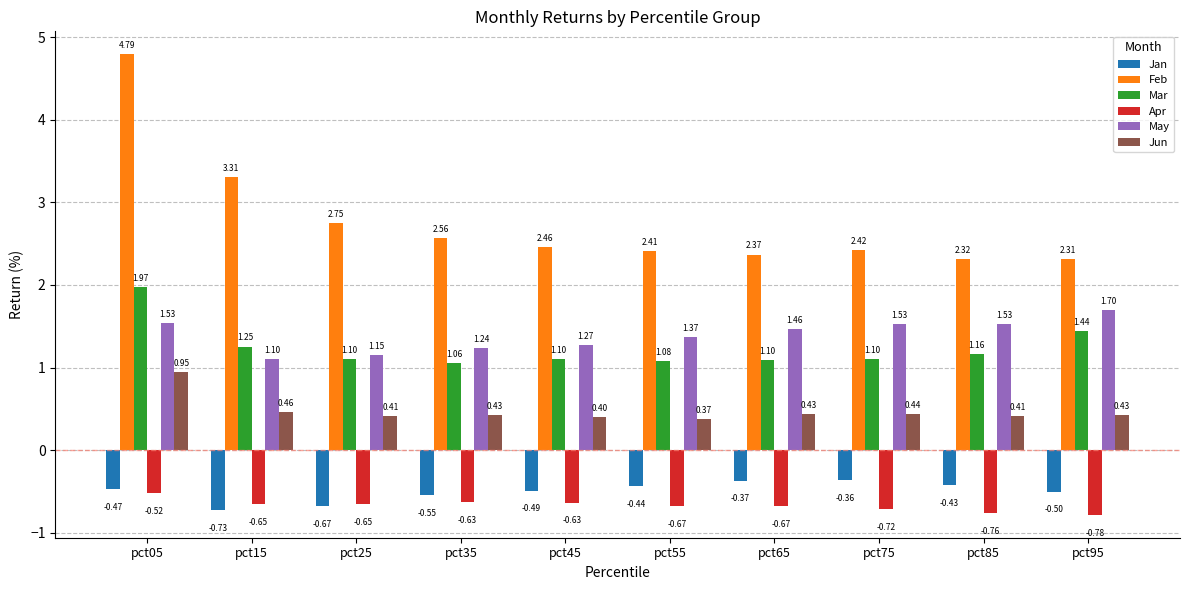

Which series has the widest spread of values?

Feb